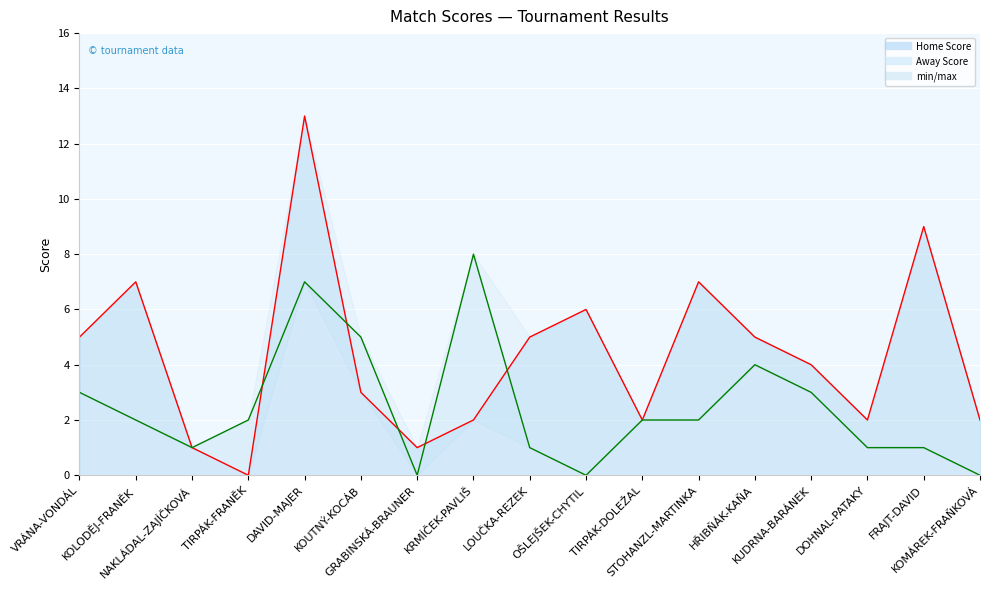

At which category does Home Score reach its first local peak?

KOLODĚJ-FRANĚK